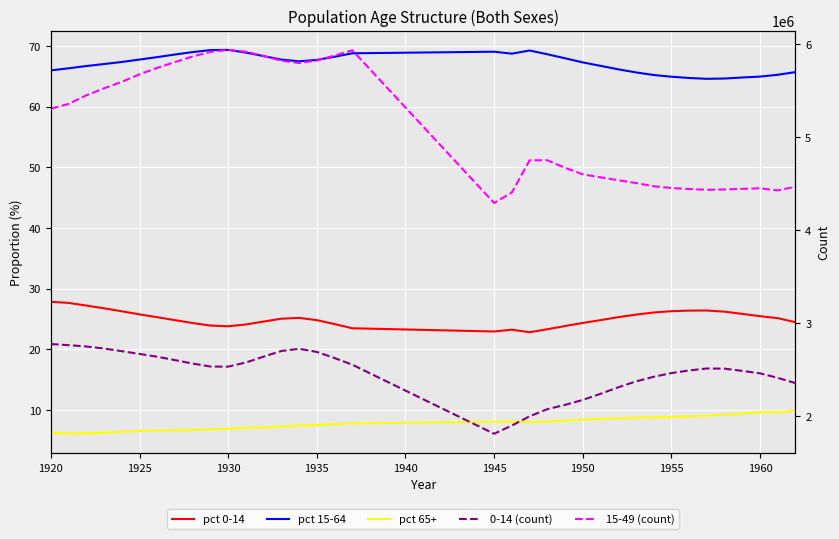

True or false: pct 15-64 has more than 0 interior local peaks.

True